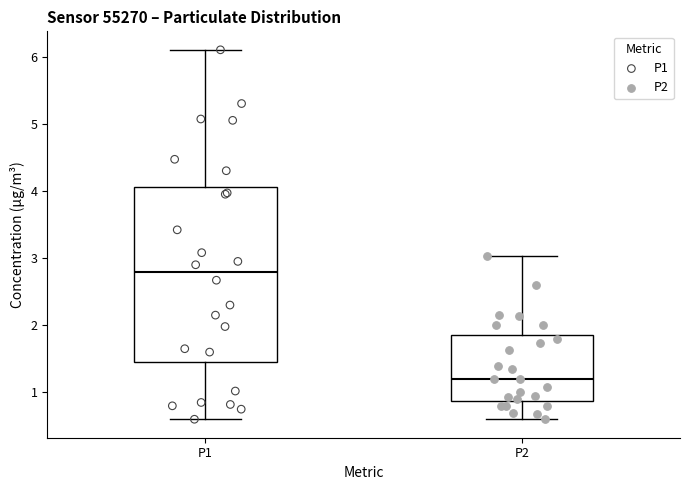

Where does the upper whisker of the box for P1 end on the y-axis? The values are not printed on the chart, so give them approximately, as read against the axis.

6.1